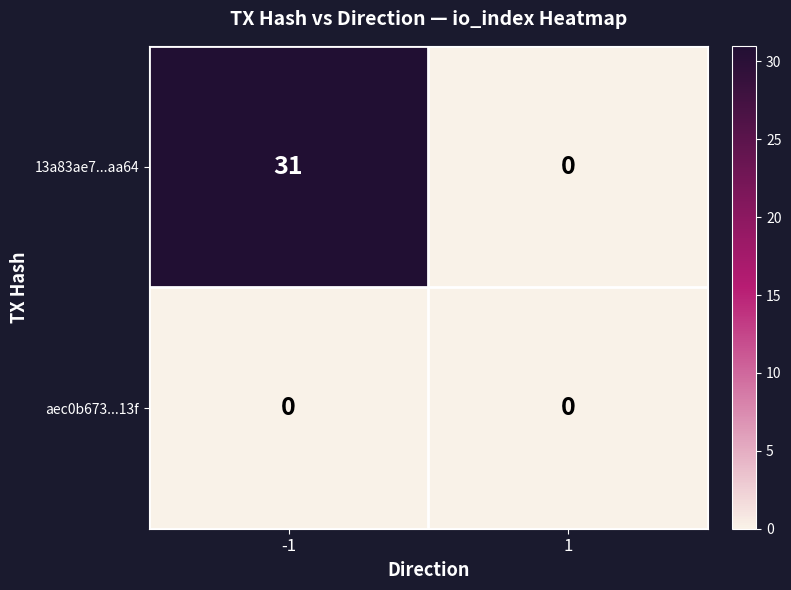

Rank the series by their average value, from highest to lowest.

13a83ae7...aa64, aec0b673...13f